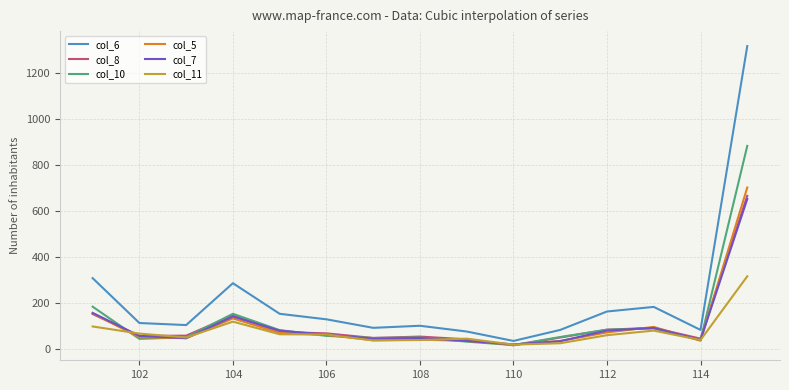

Which series has the widest spread of values?

col_6